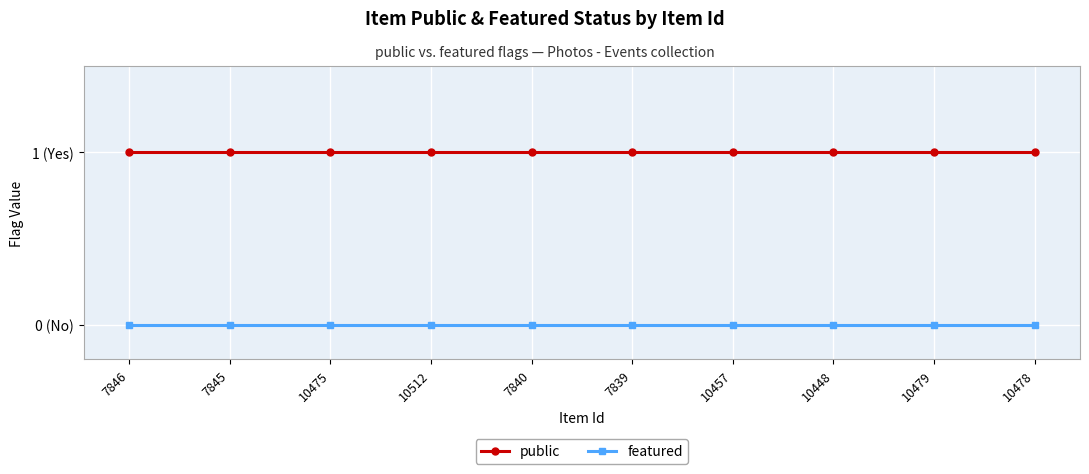

What is the total value across all series at 10479?

1